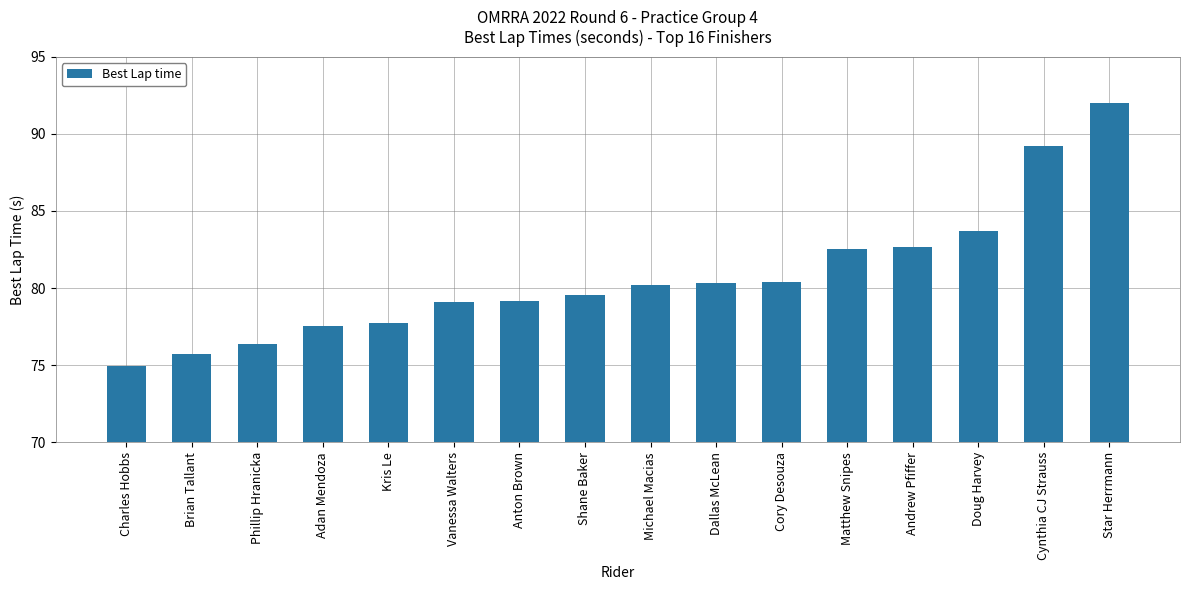

What is the smallest value displayed?

74.9